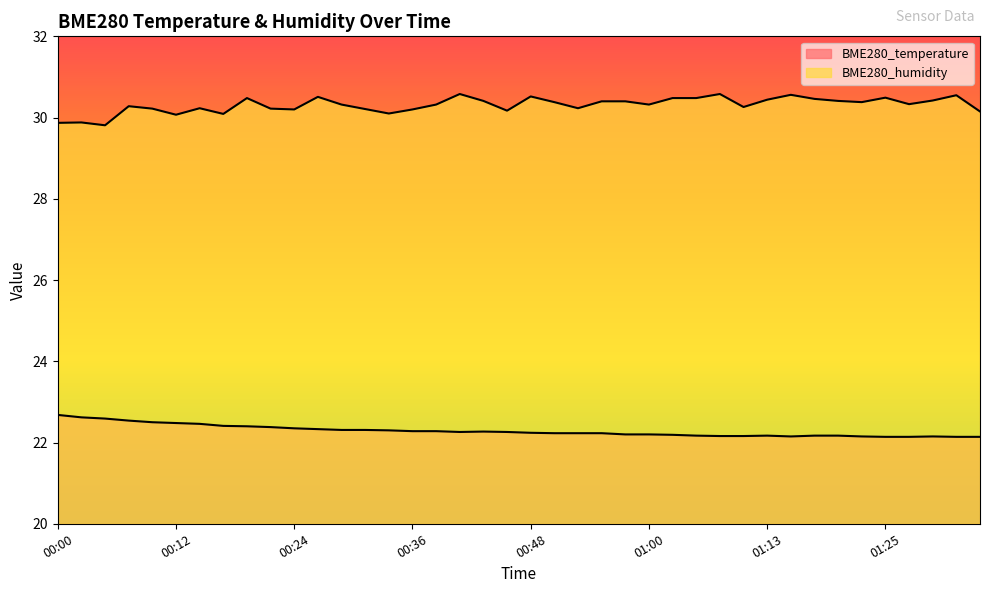

Between 00:05 and 00:31, which is larger?

00:05